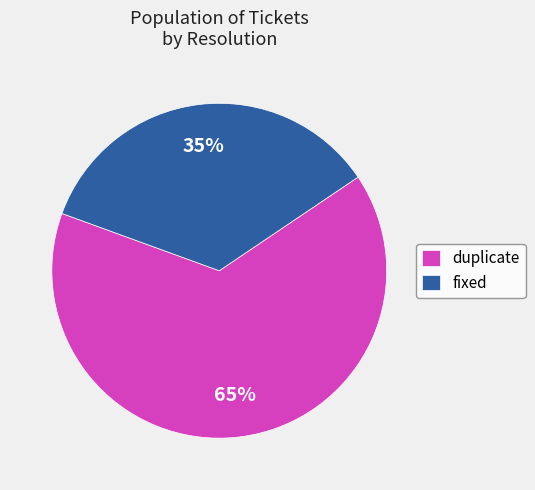

Between fixed and duplicate, which is larger?

duplicate